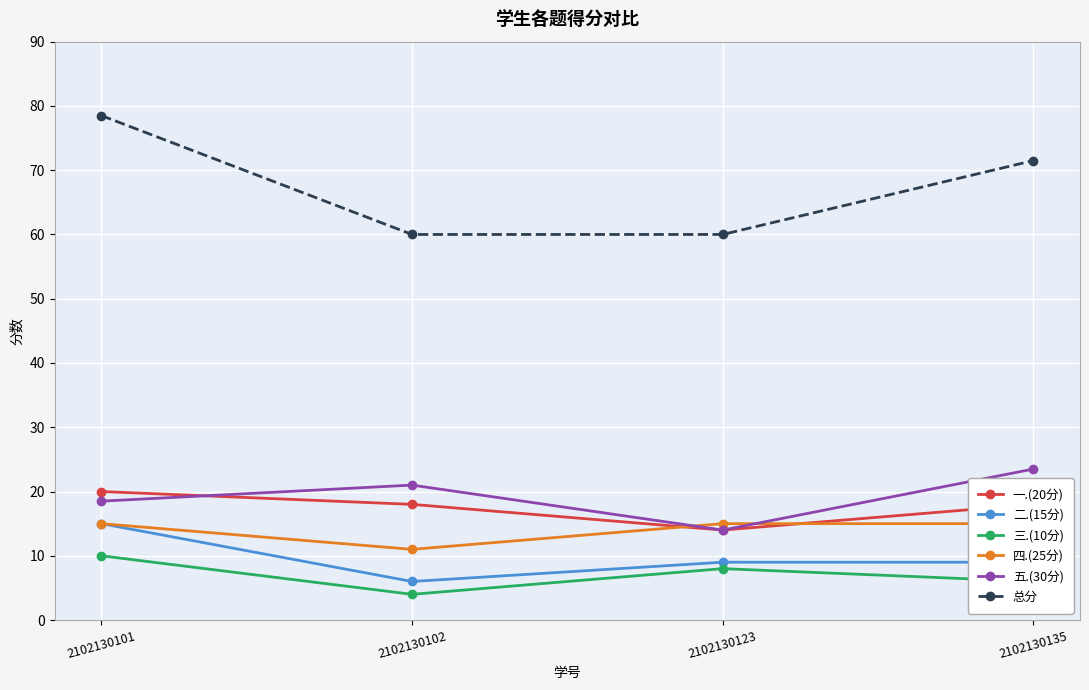

What is the minimum value shown in the chart?

4.0